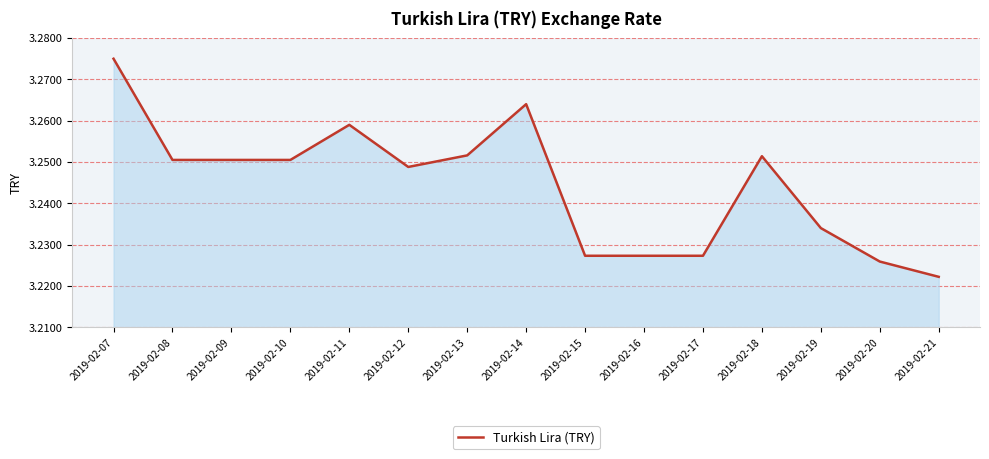

Which category has the highest value across all series?

2019-02-07